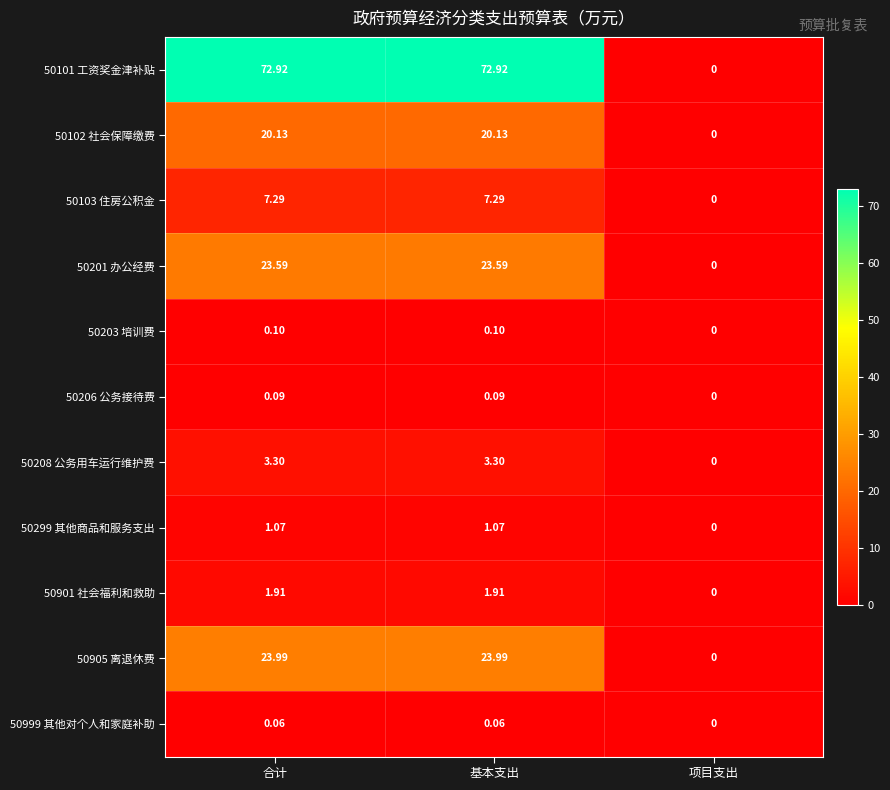

Where is 50206 公务接待费 nearest to the value 0?

项目支出